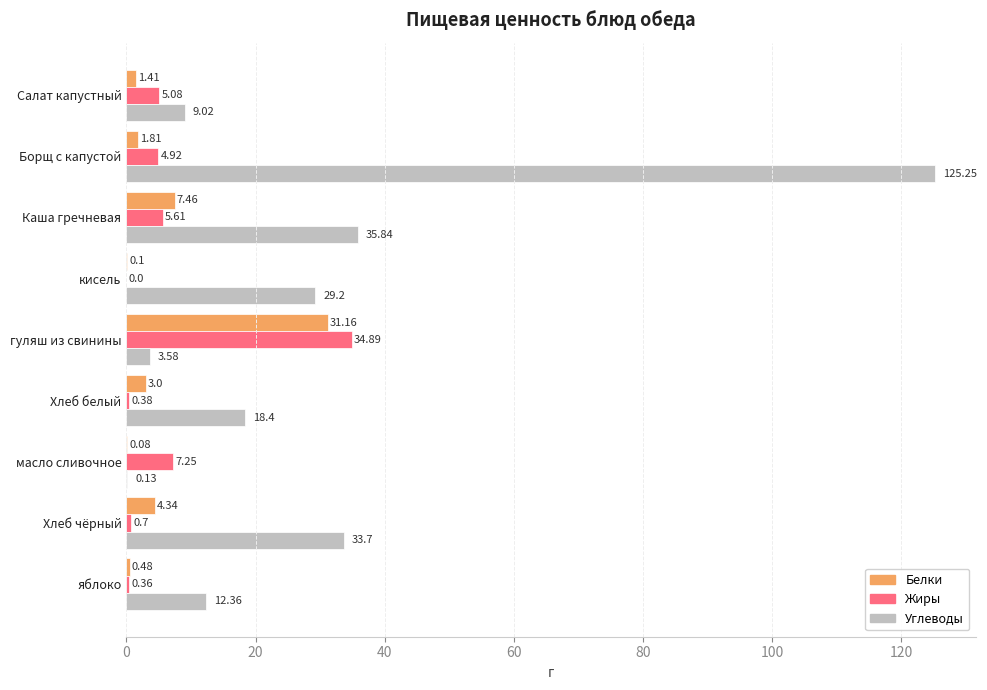

At which label is Белки closest to 15?

Каша гречневая